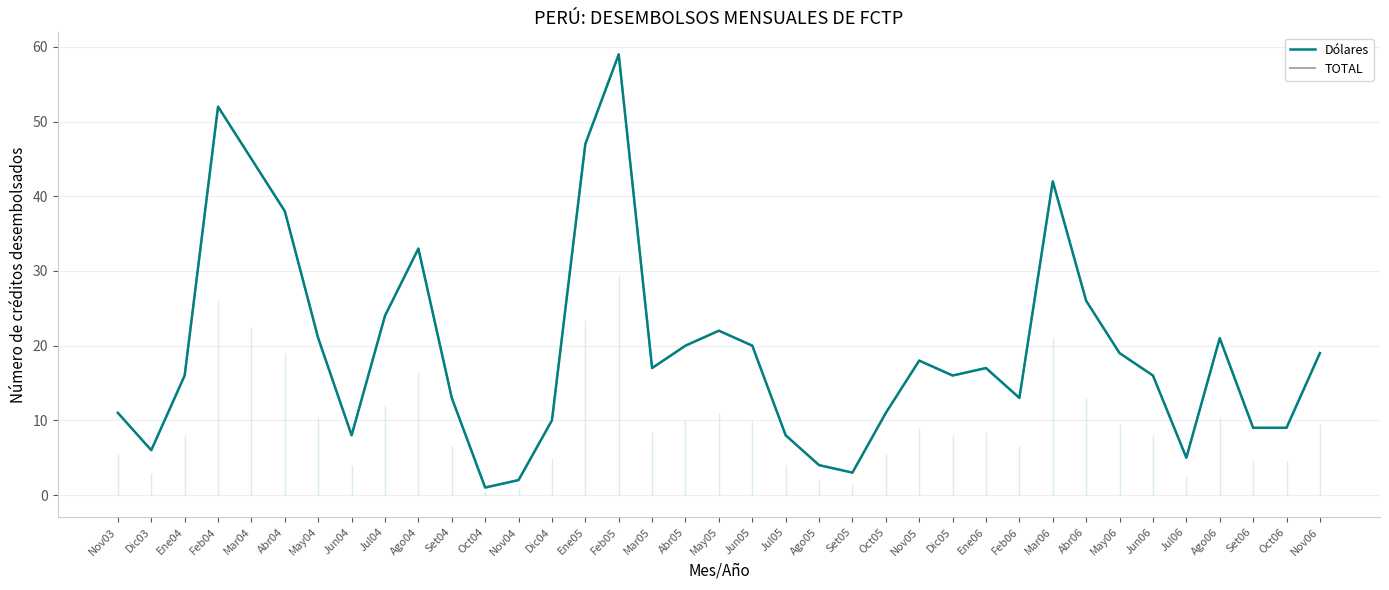

What position from the left is Dic03?

2